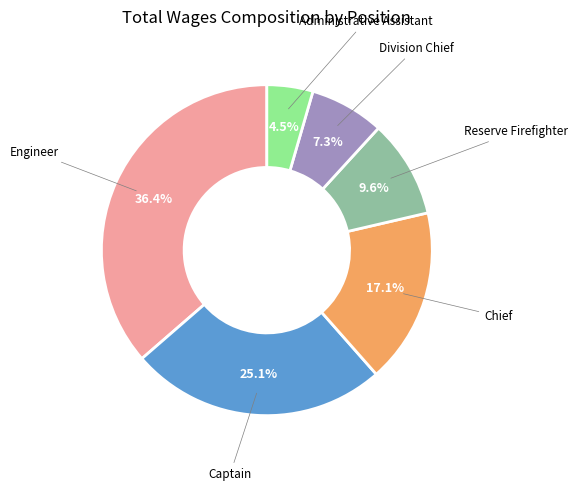

Is there a majority slice in this chart?

No